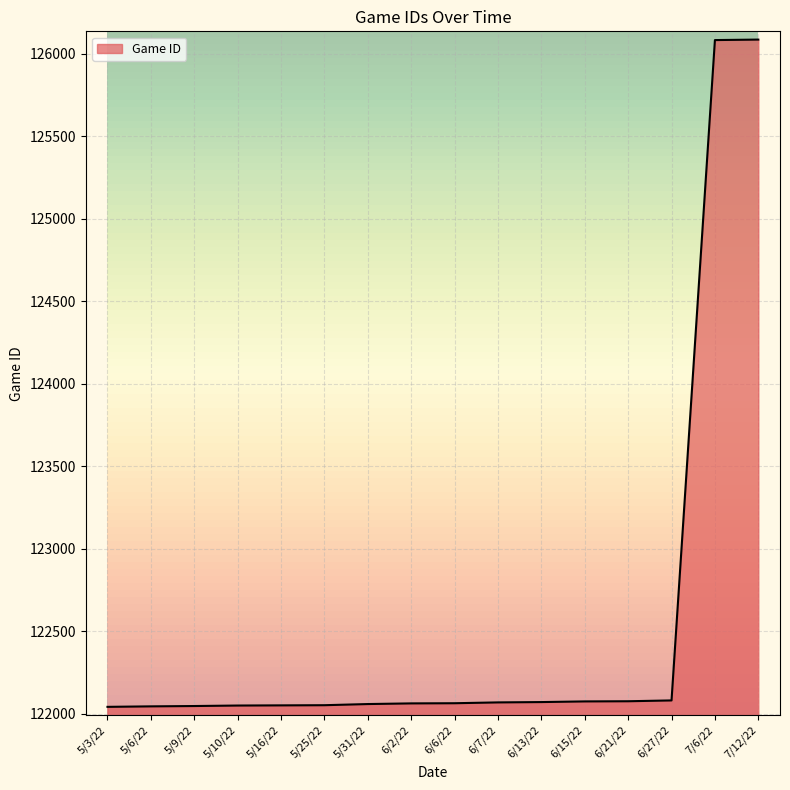

Between 5/6/22 and 7/6/22, which is larger?

7/6/22